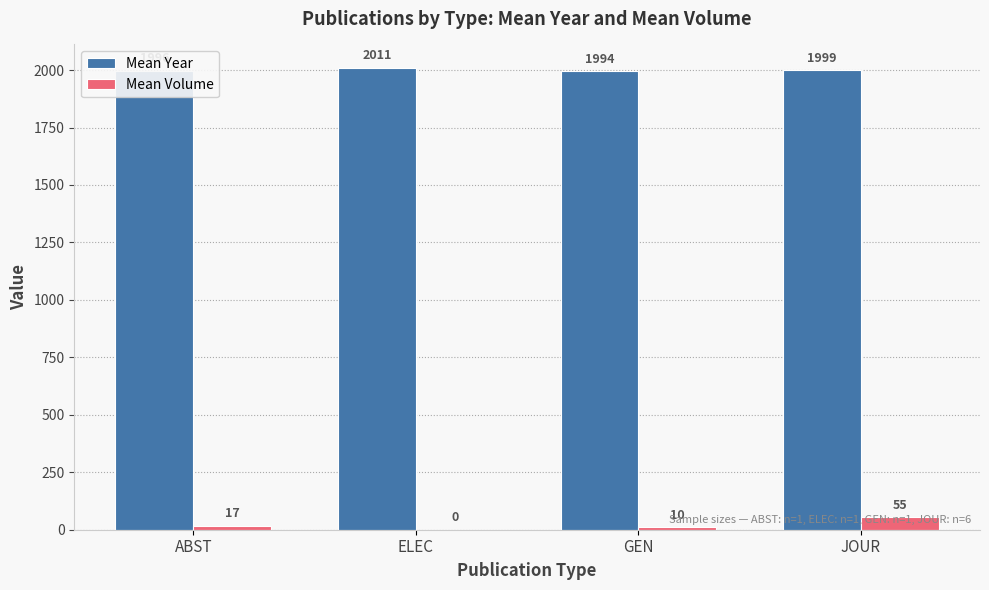

At which category is the sum across all series the highest?

JOUR